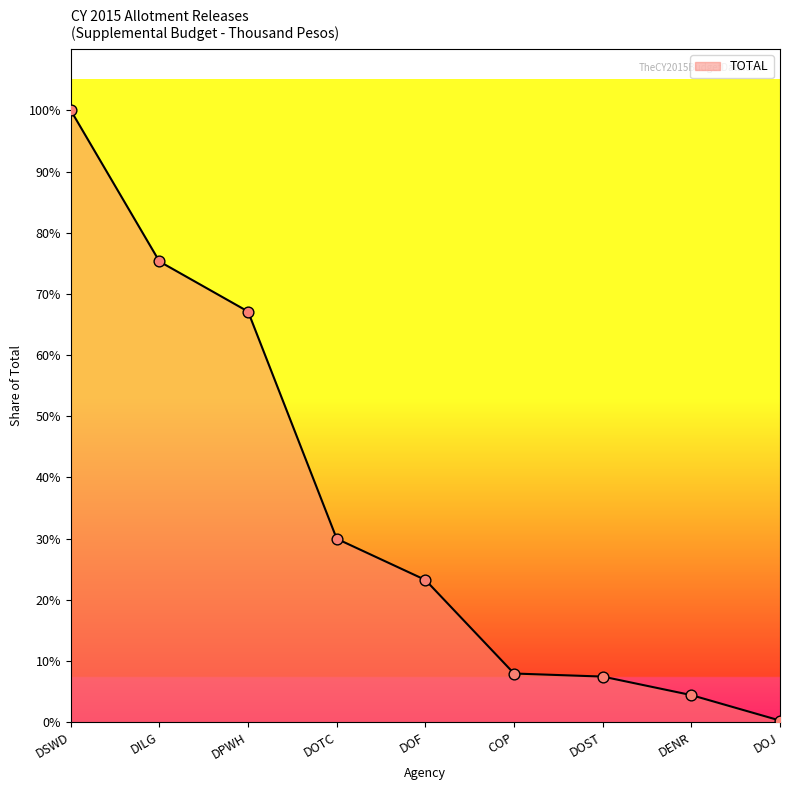

Is this an area chart (filled region under the line)?

Yes